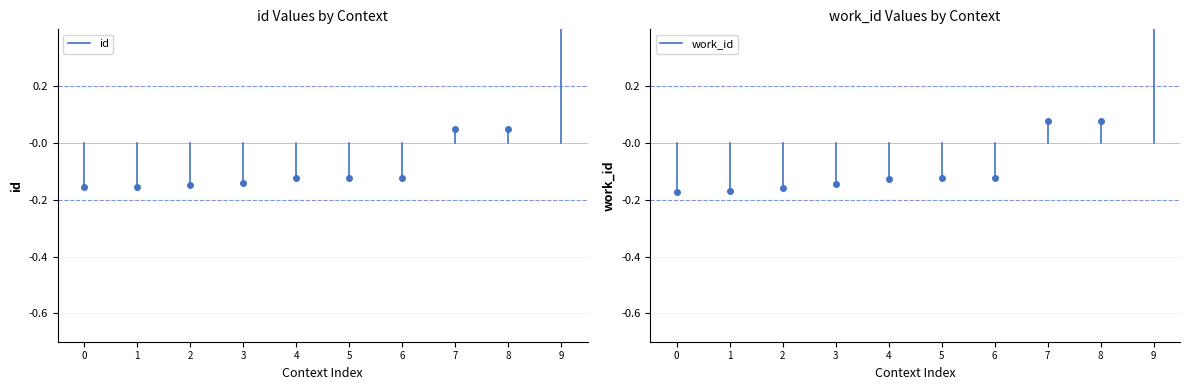

Is it true that id equals -0.1 at 0?

False